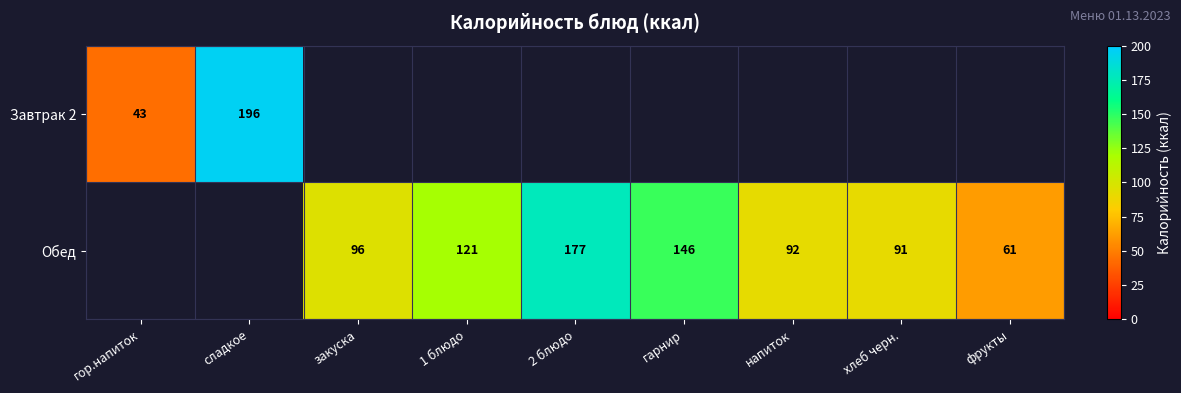

True or false: Завтрак 2 has a value of 59 at гор.напиток.

False